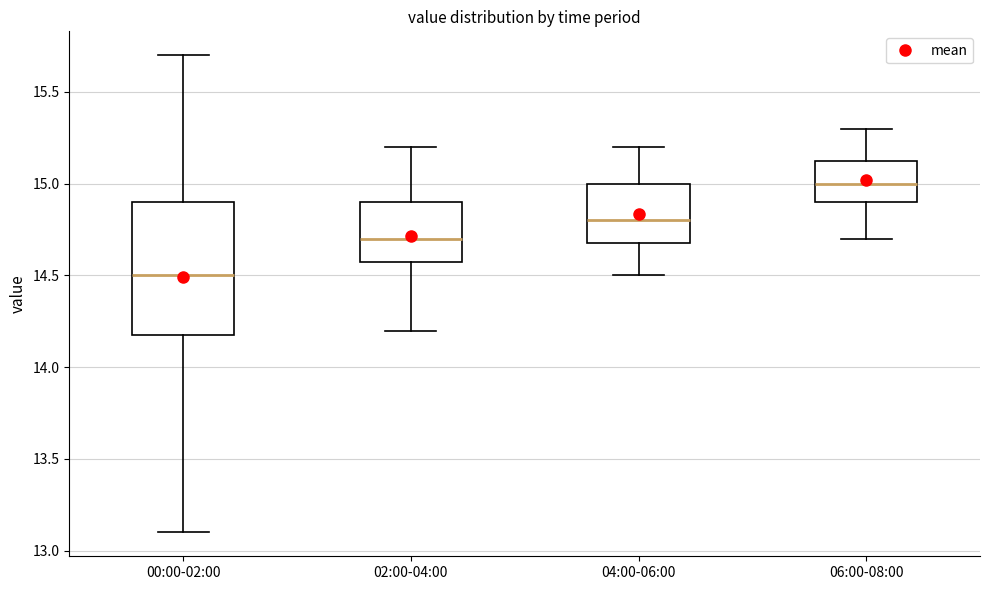

Reading left to right, read every box against the y-axis: the position of its median line, the range the box covers, and the ends of its whiskers. The values are not printed on the chart, so give them approximately, as read against the axis.

00:00-02:00: median 14.50, box 14.20 to 14.90, whiskers 13.10 to 15.70
02:00-04:00: median 14.70, box 14.60 to 14.90, whiskers 14.20 to 15.20
04:00-06:00: median 14.80, box 14.70 to 15.00, whiskers 14.50 to 15.20
06:00-08:00: median 15.00, box 14.90 to 15.15, whiskers 14.70 to 15.30